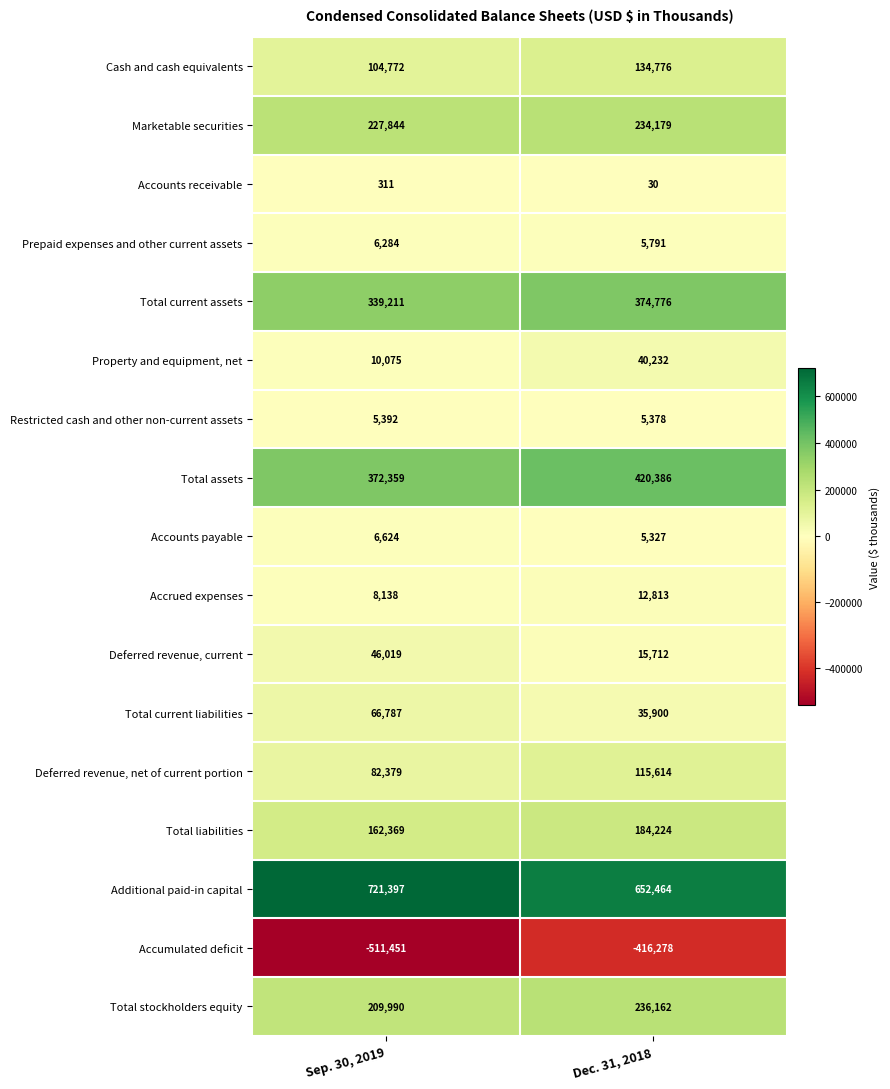

List the series in order of their peak value, lowest first.

Accumulated deficit, Accounts receivable, Restricted cash and other non-current assets, Prepaid expenses and other current assets, Accounts payable, Accrued expenses, Property and equipment, net, Deferred revenue, current, Total current liabilities, Deferred revenue, net of current portion, Cash and cash equivalents, Total liabilities, Marketable securities, Total stockholders equity, Total current assets, Total assets, Additional paid-in capital